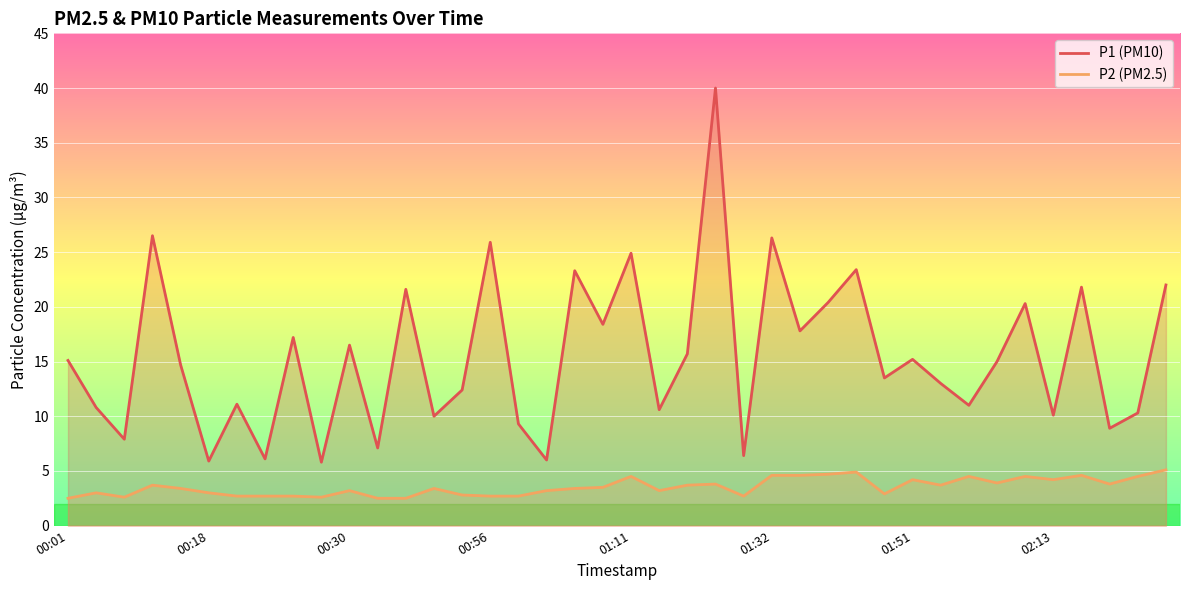

How many interior local valleys does the P1 (PM10) series have?

15